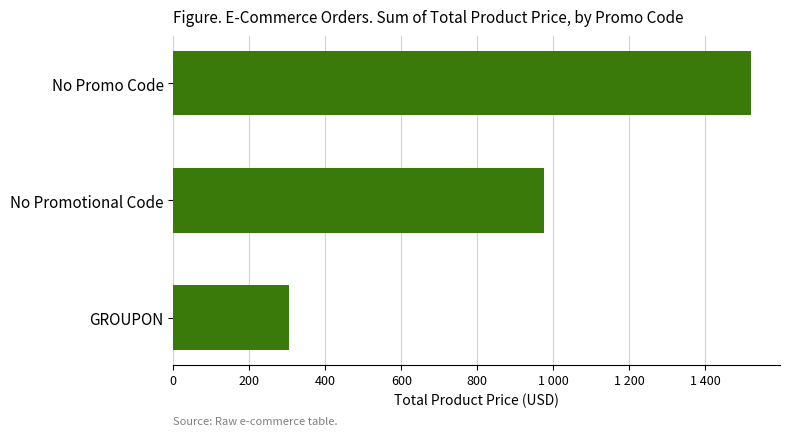

Are the bars horizontal?

Yes